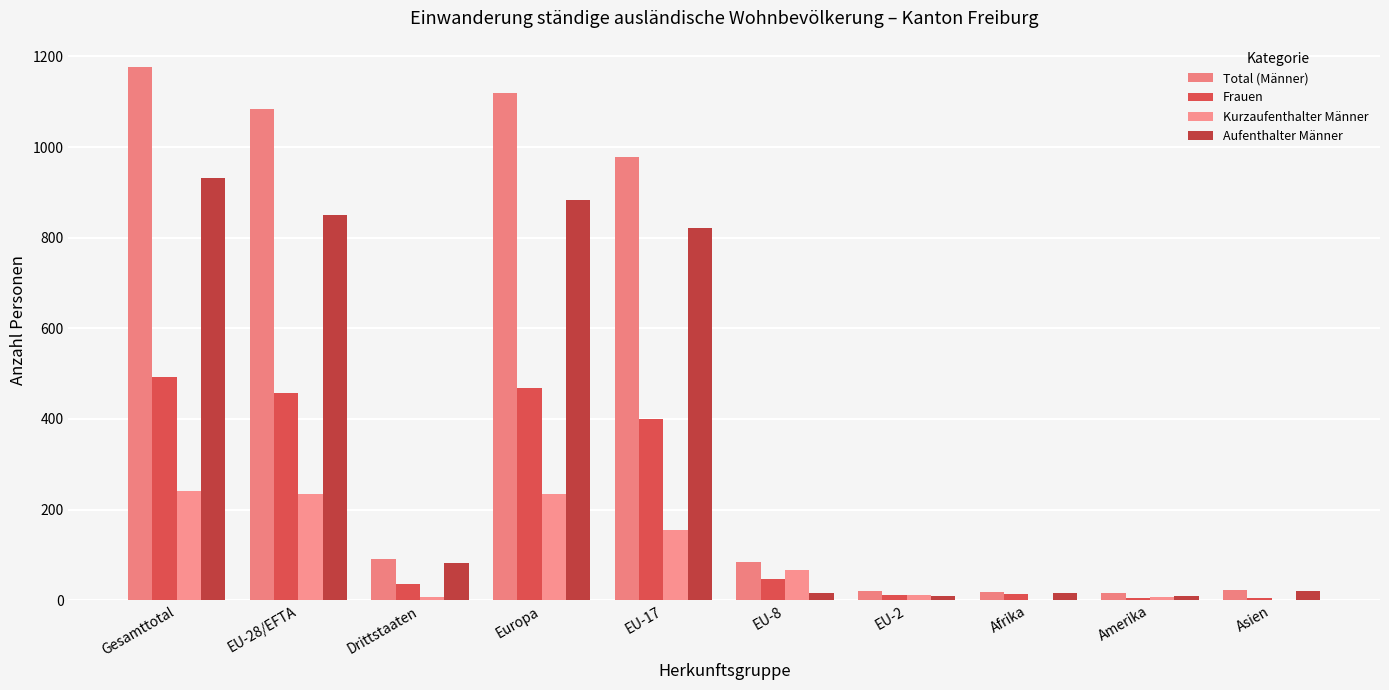

The value of Kurzaufenthalter Männer at Gesamttotal is 412. True or false?

False